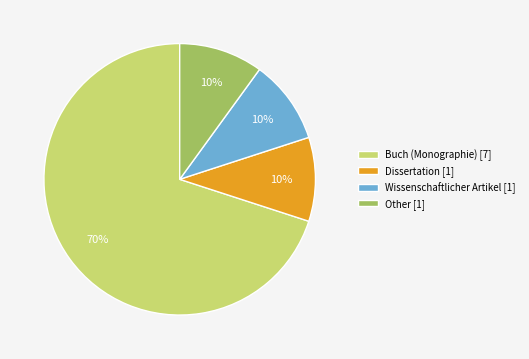

What is the ratio of the value at Buch (Monographie) [7] to the value at Other [1]?

7.0